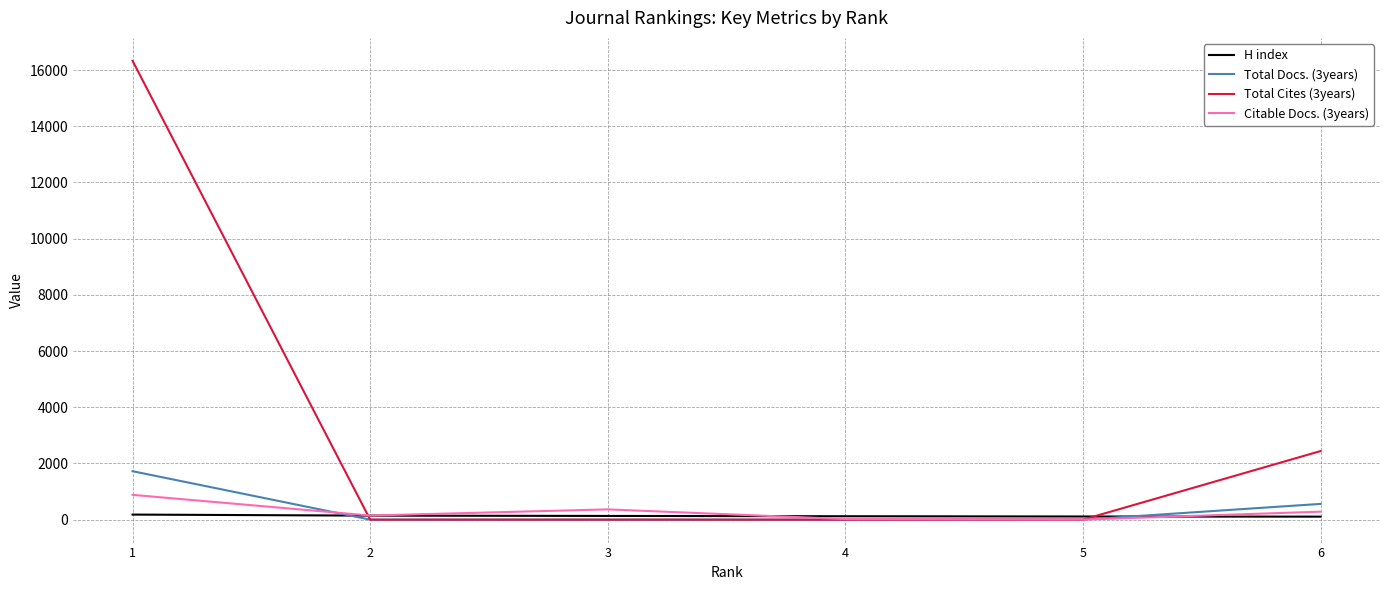

Which series has the largest range (max minus min)?

Total Cites (3years)